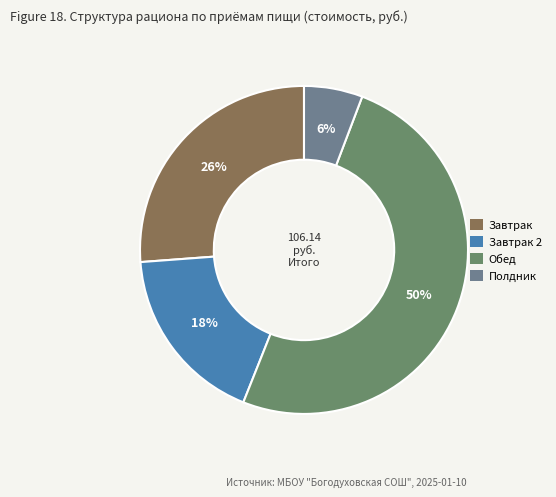

Does Обед represent more than half of the total?

Yes